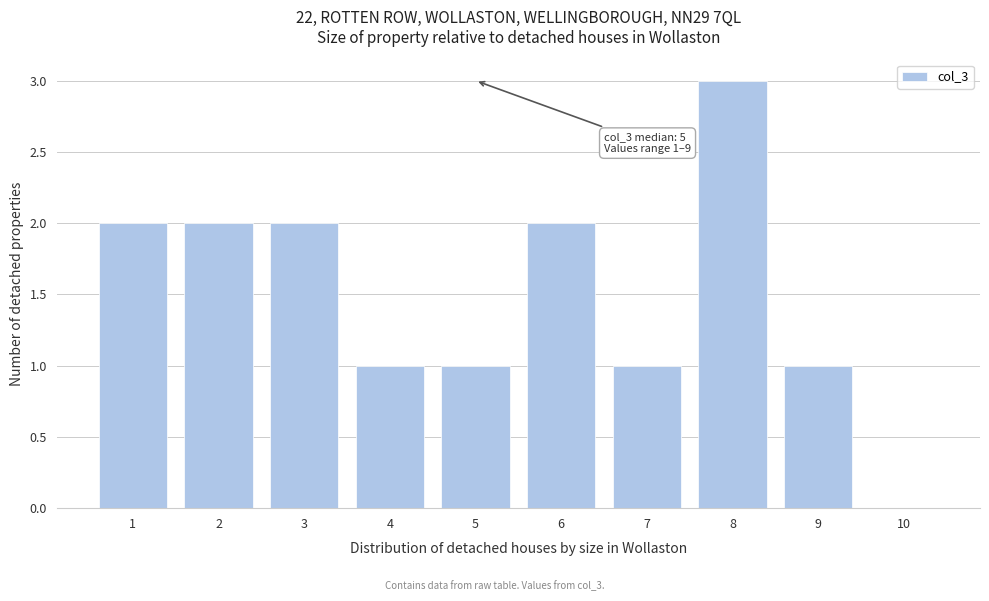

Which range on the x-axis has the tallest bar?

7.5 to 8.5